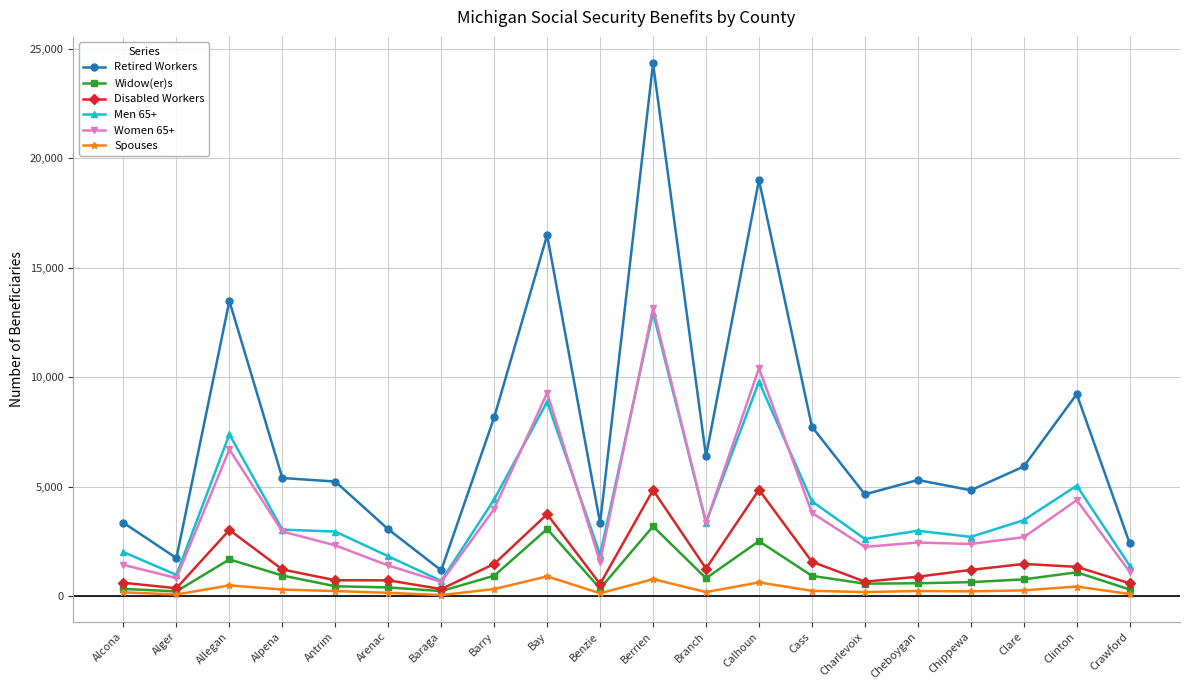

True or false: Disabled Workers has more than 2 points higher than both neighbors.

True